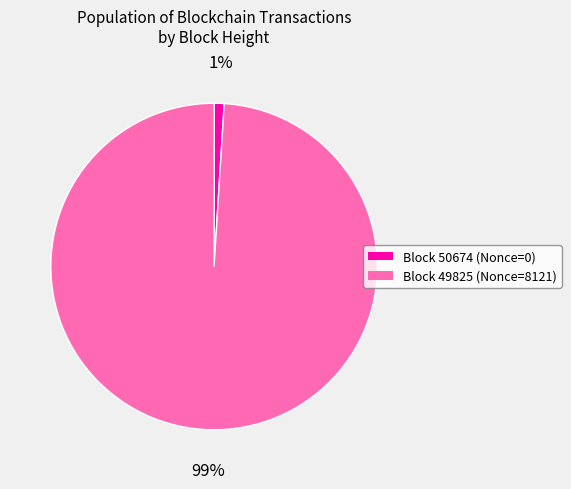

Does any single category account for the majority?

Yes